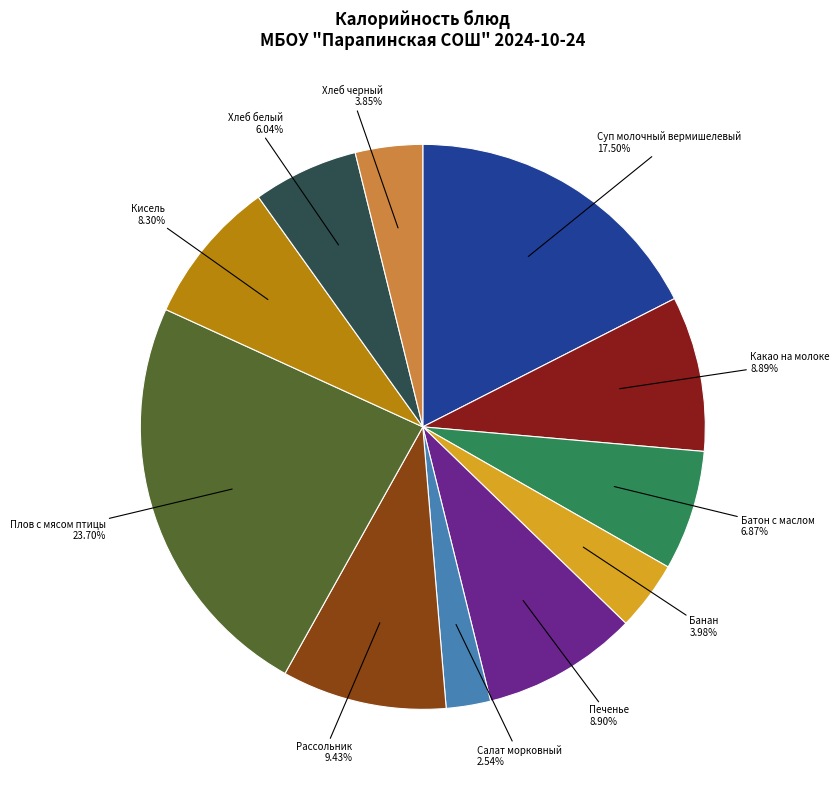

How much of the chart is everything except Хлеб белый?

94.0%